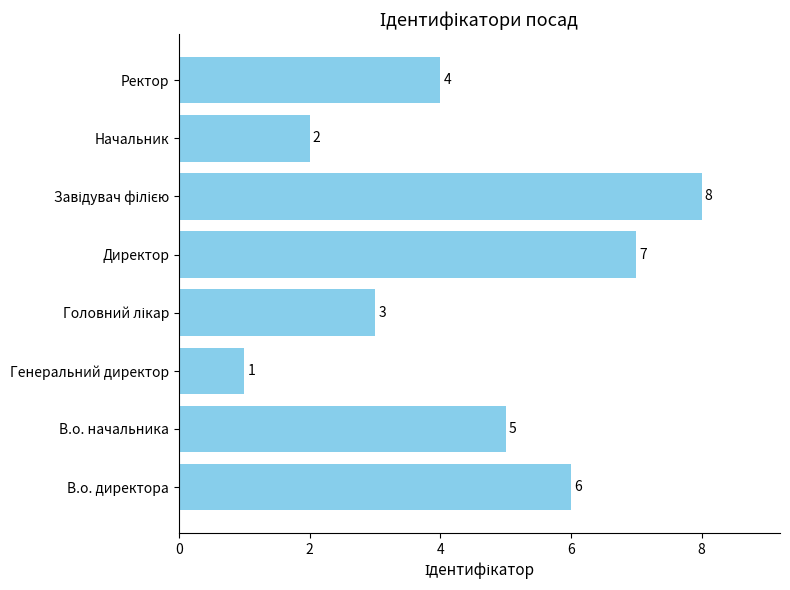

Which has a higher value, Ректор or Директор?

Директор